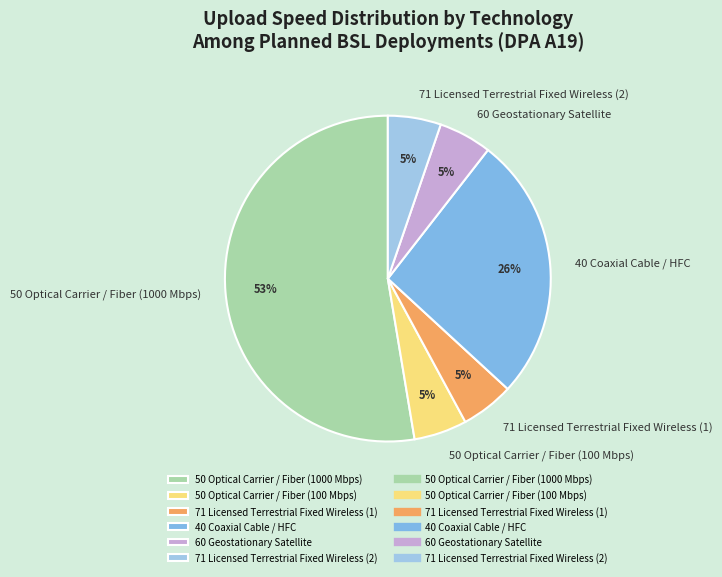

Is it true that 40 Coaxial Cable / HFC is 11% of the pie?

False